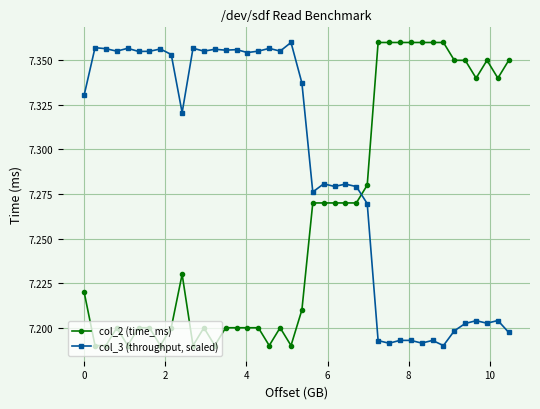

How many col_3 (throughput, scaled) values are between 7 and 8?

40